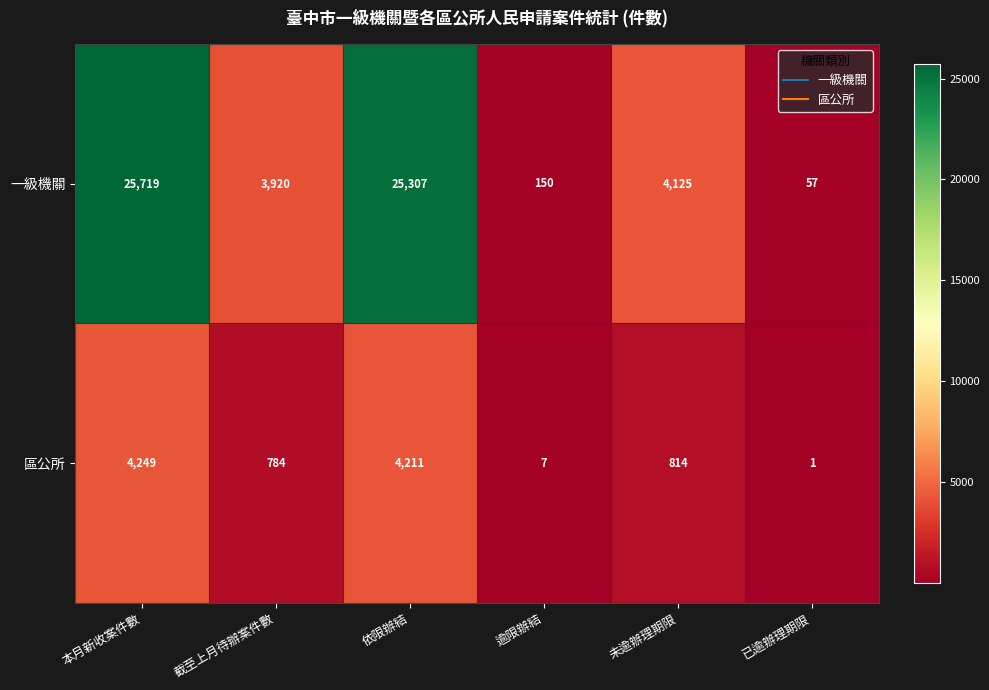

Which series has the largest total across all categories?

一級機關